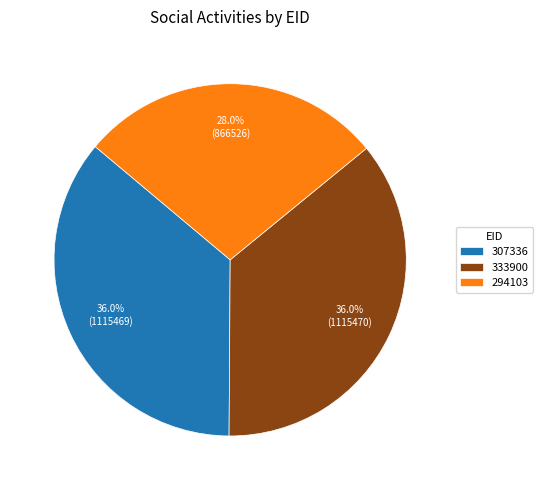

Which category has the smallest portion of the pie?

294103